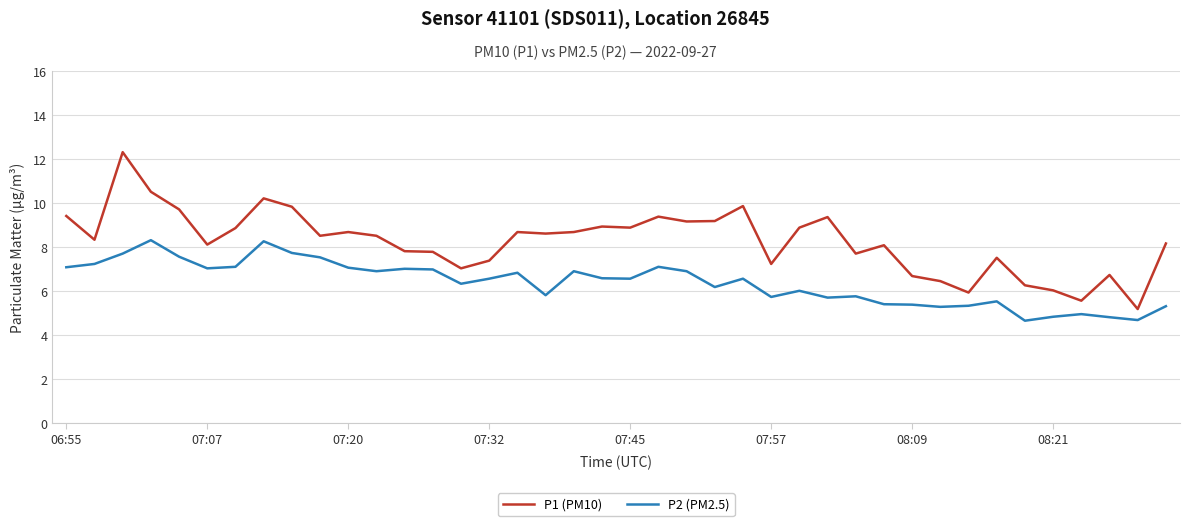

What are all the series names shown in the legend?

P1 (PM10), P2 (PM2.5)